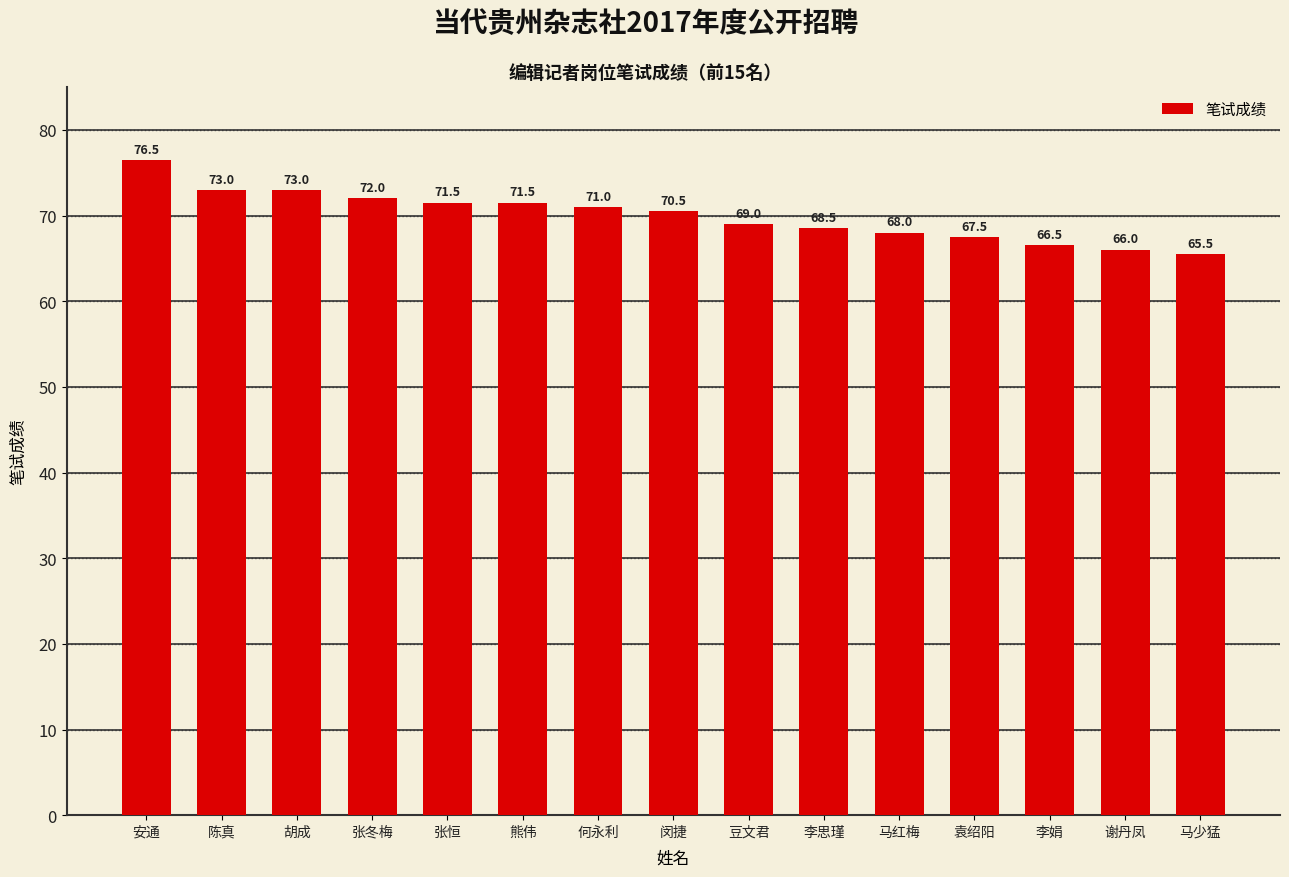

What is the average value?

70.0